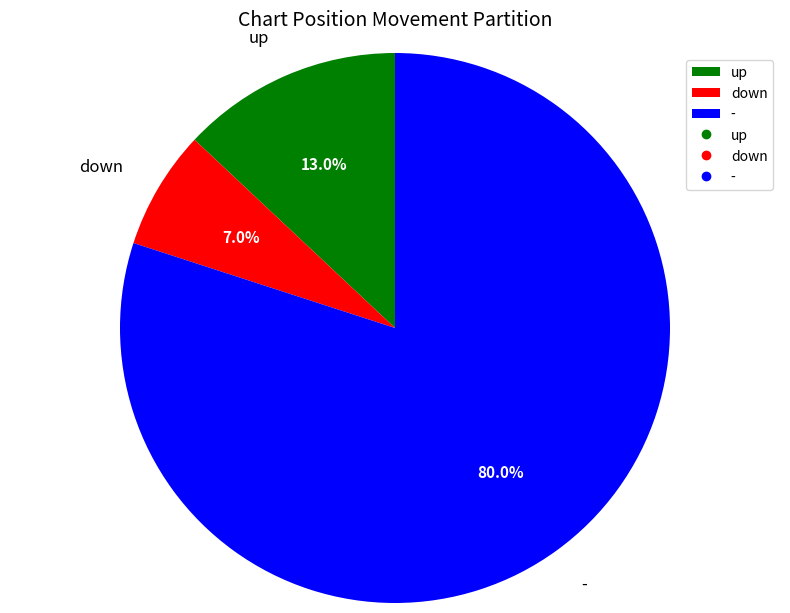

Is - the majority of the pie?

Yes